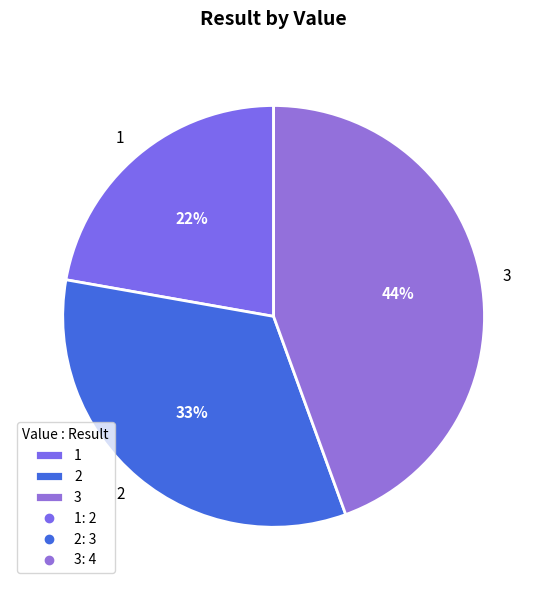

Combined, do 3 and 1 account for over 50%?

Yes